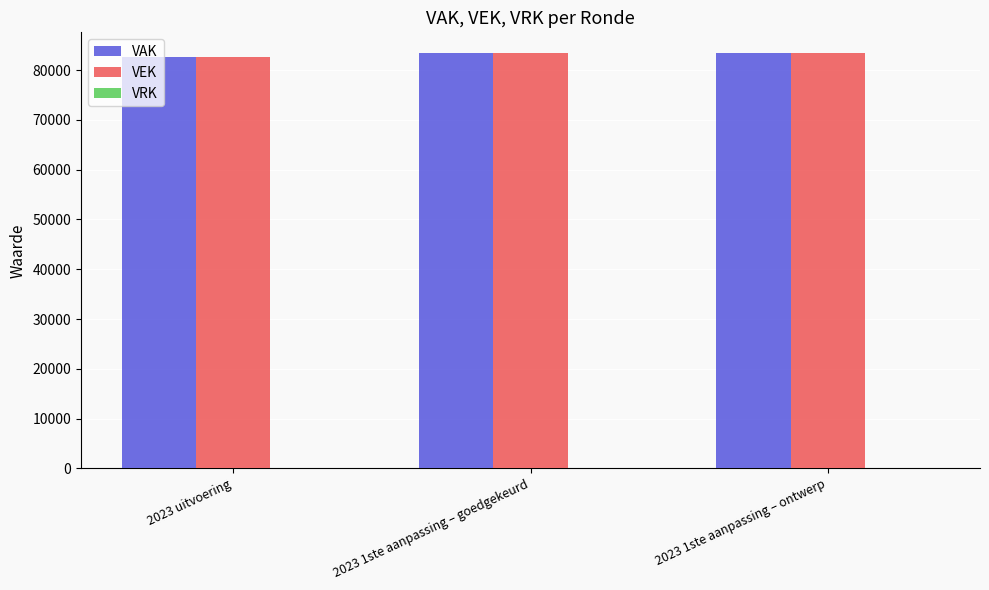

What is the maximum value for VAK?

83437